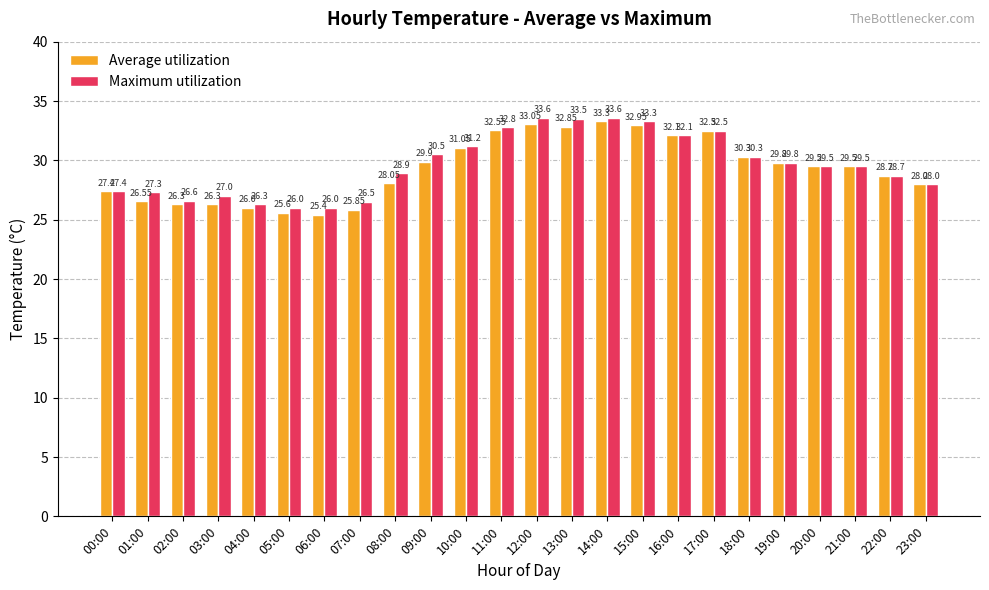

What is the maximum value shown in the chart?

33.6